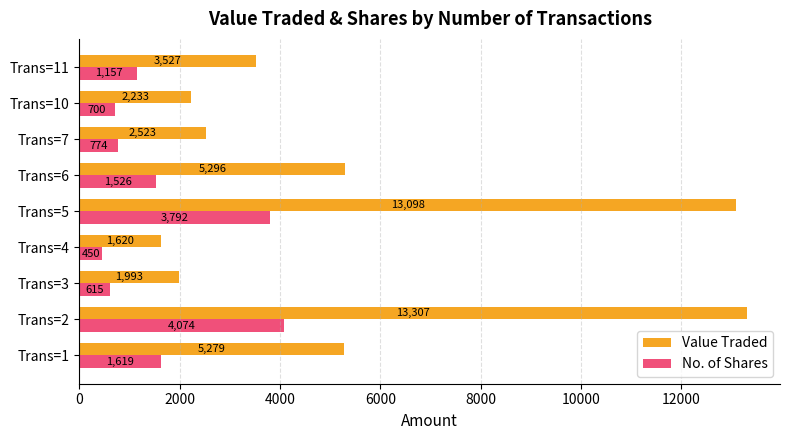

List the series in order of their peak value, lowest first.

No. of Shares, Value Traded